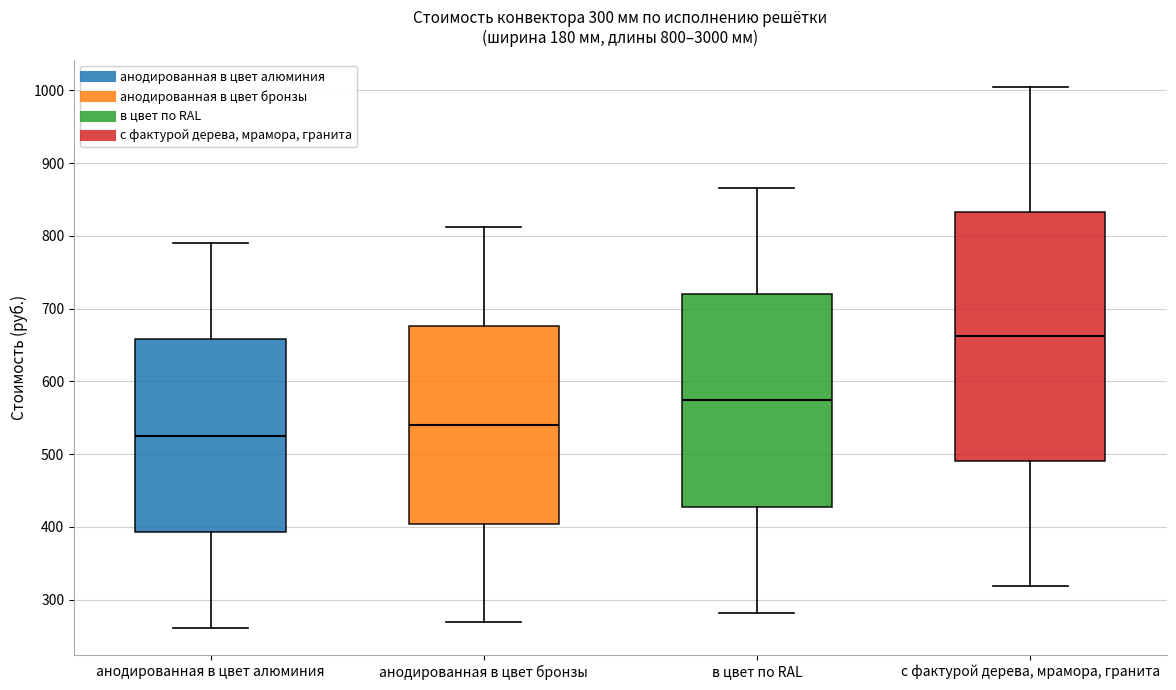

Which box's median line is the lowest?

анодированная в цвет алюминия